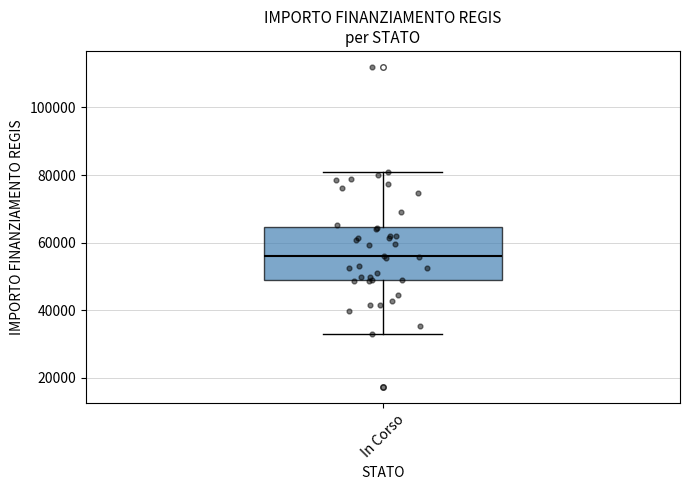

Where does the lower whisker of the box for In Corso end on the y-axis? The values are not printed on the chart, so give them approximately, as read against the axis.

32000